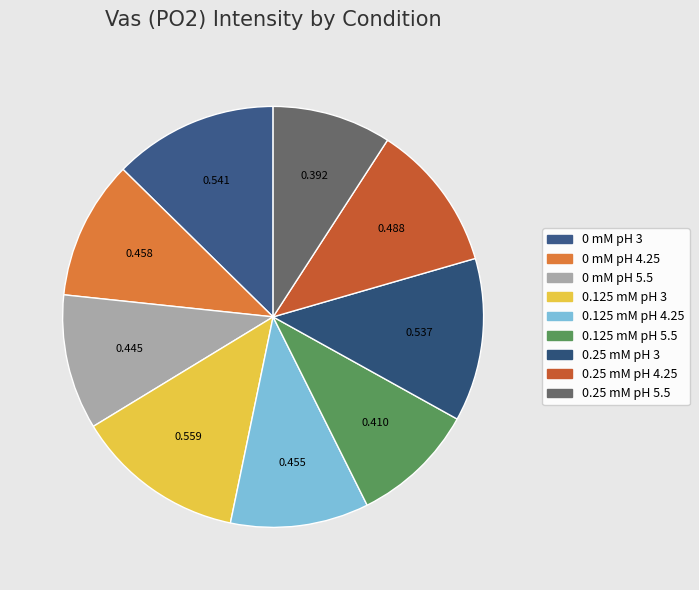

How many segments does this pie chart have?

9